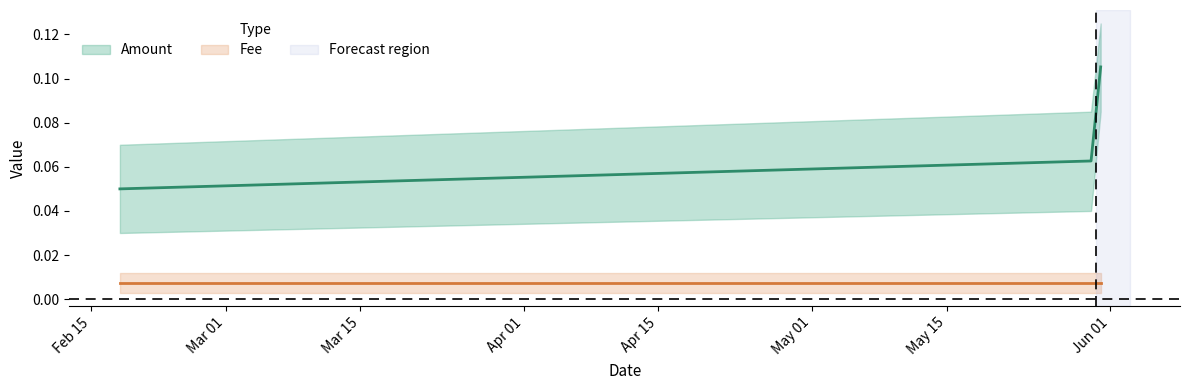

Which category has the highest value across all series?

2019-05-31